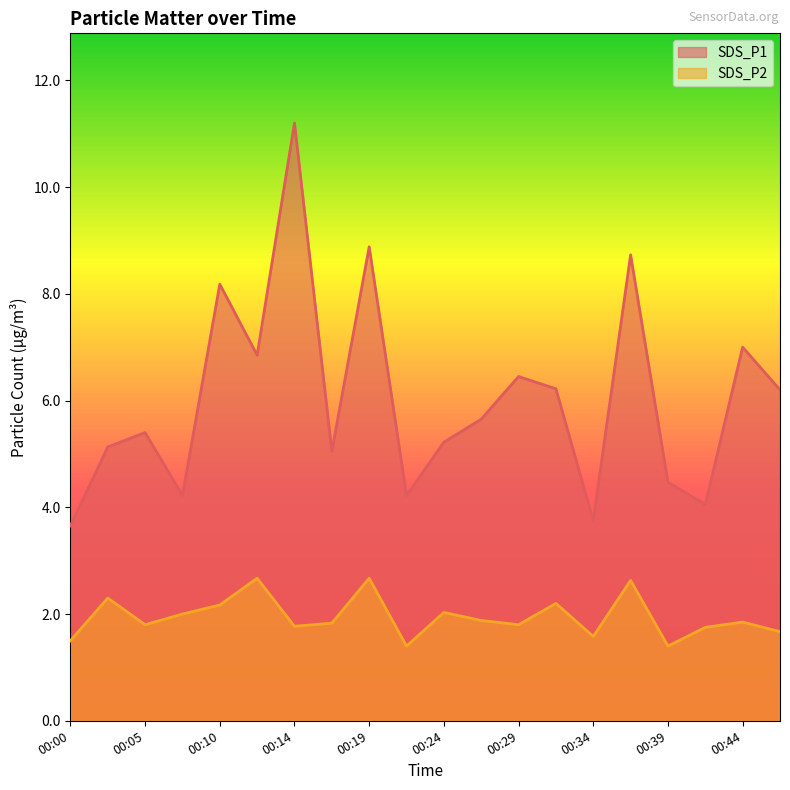

Does the chart display data point markers on the line(s)?

No